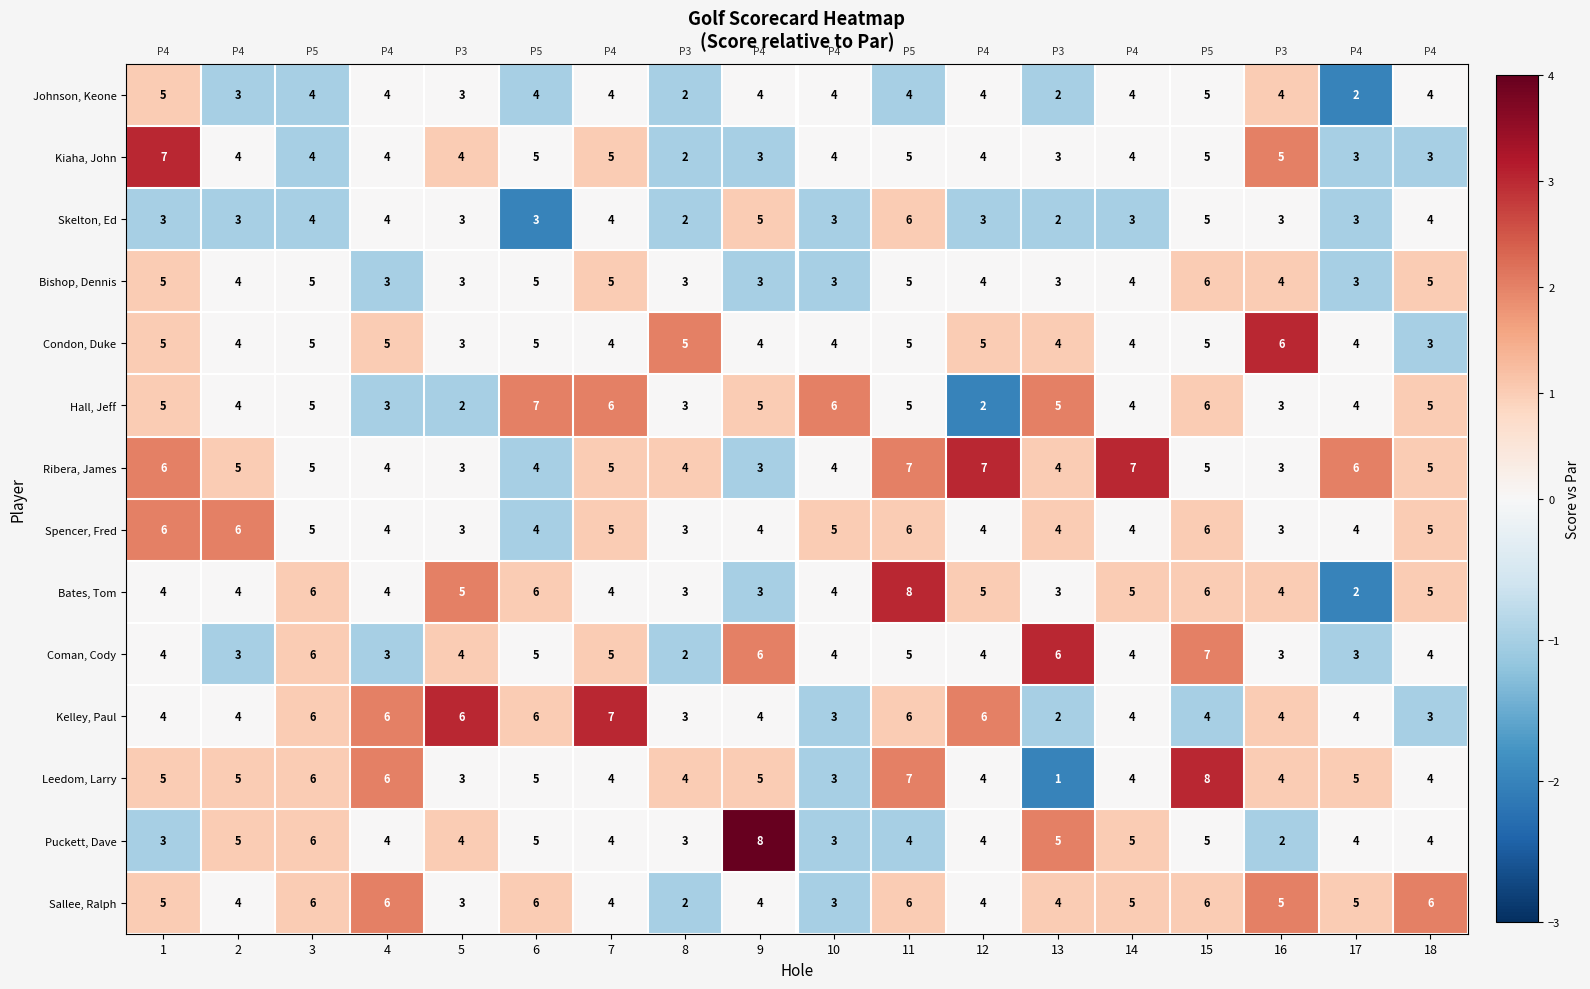

True or false: Skelton, Ed has a value of 5 at 9.

True